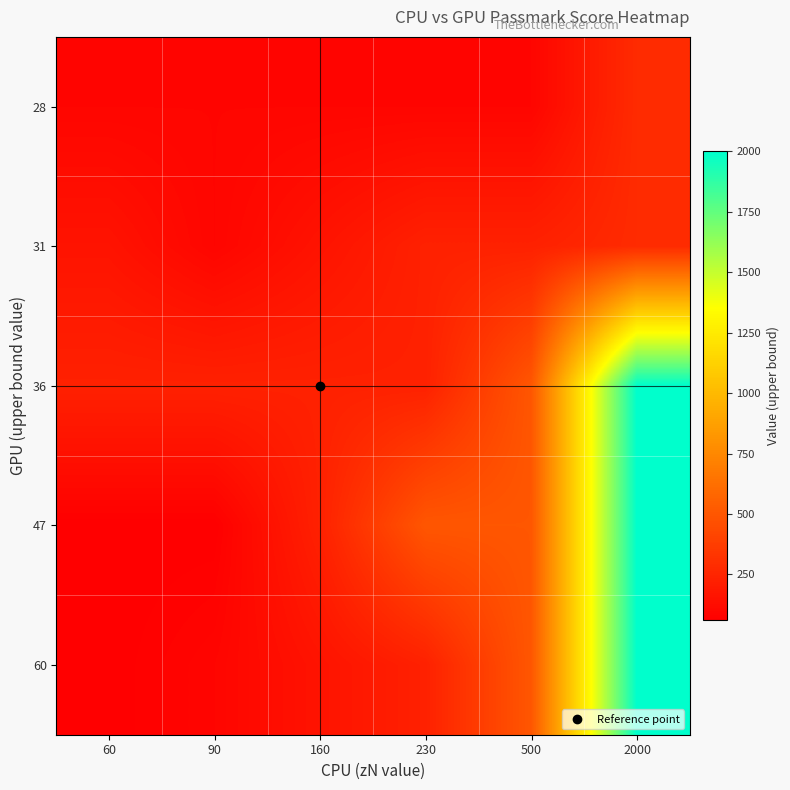

How many series are shown in this chart?

5